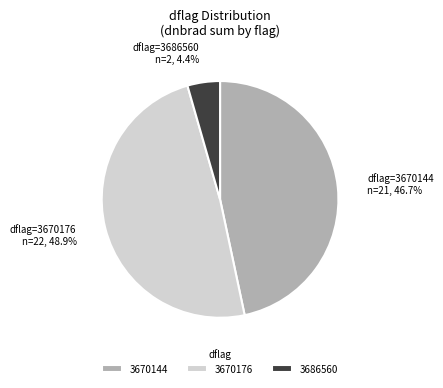

Is the sum of 3686560 and 3670176 greater than half?

Yes